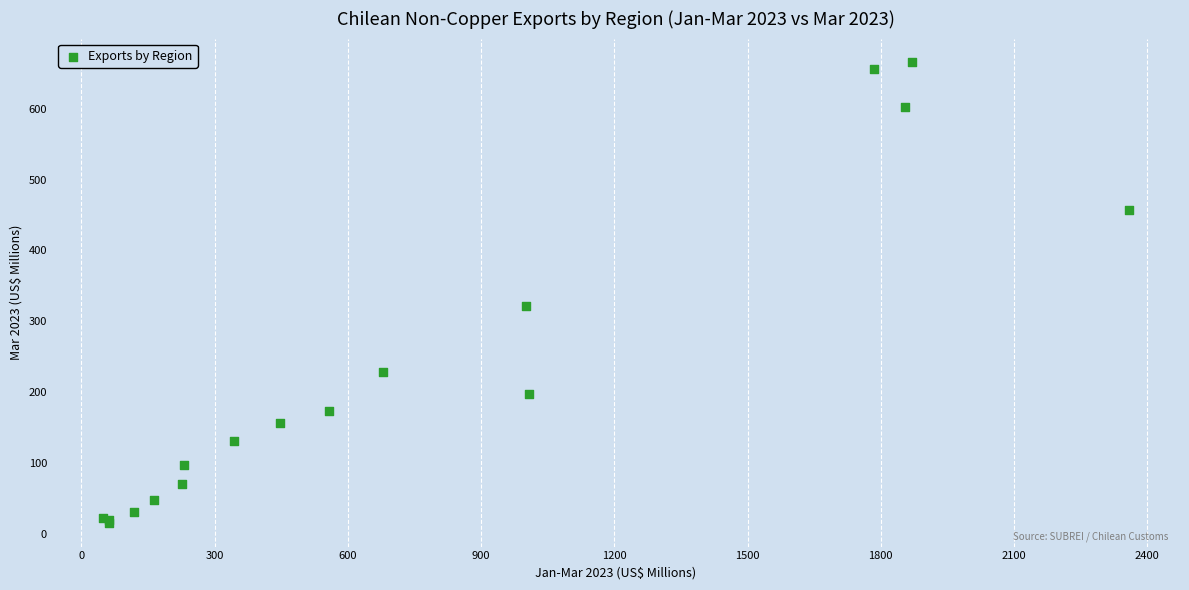

What Y value in the scatter plot is closest to 340?

322.0